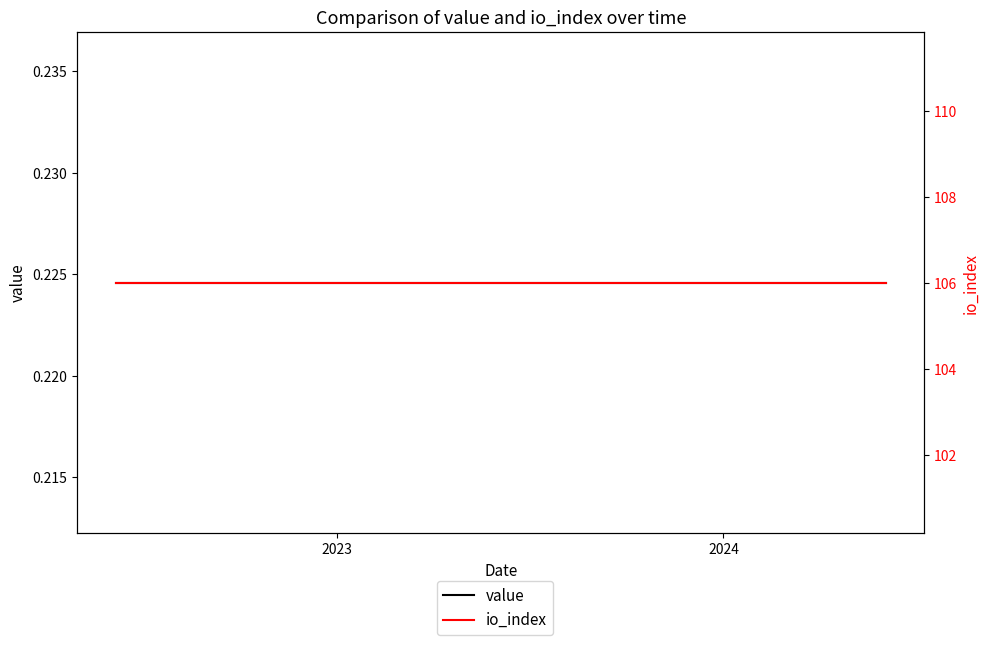

List the series in order of their overall mean, lowest first.

value, io_index